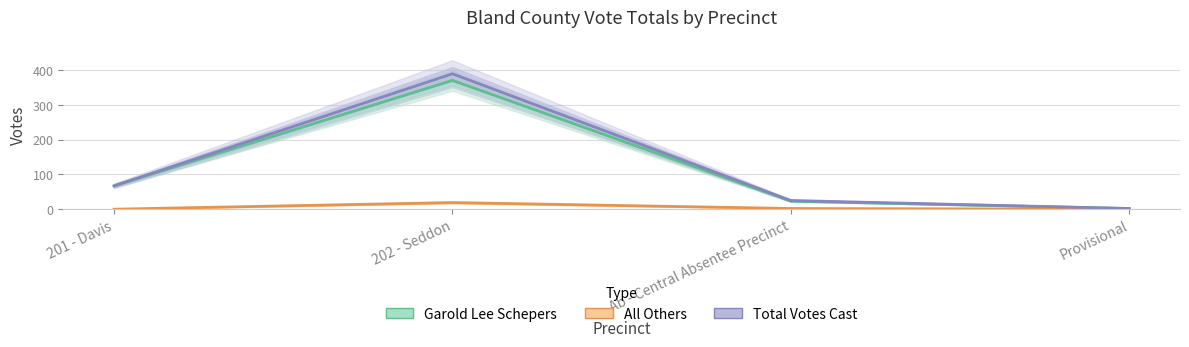

What is the lowest value of the Garold Lee Schepers series?

2